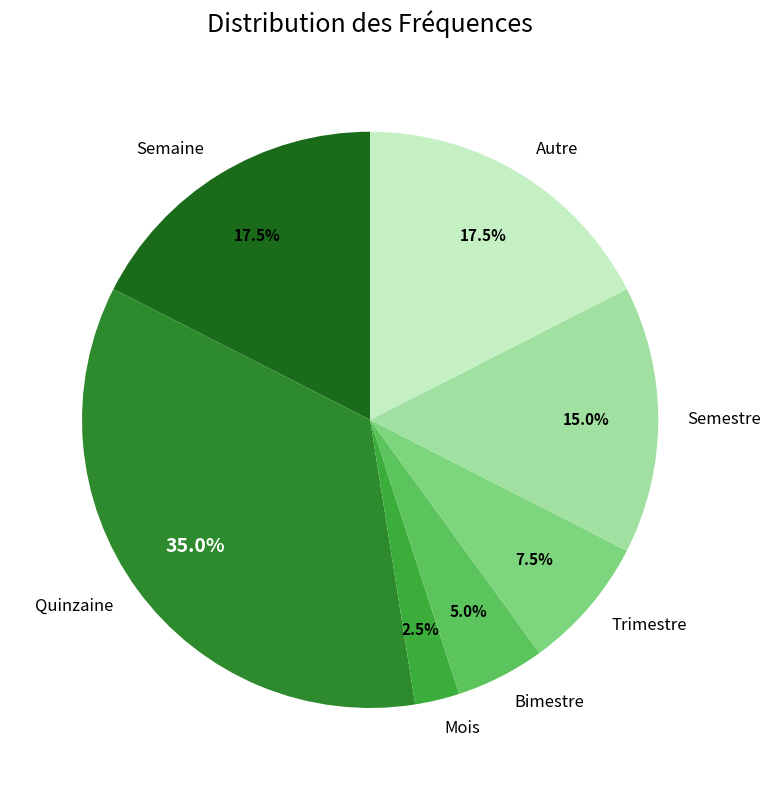

Is the sum of Semestre and Autre greater than half?

No